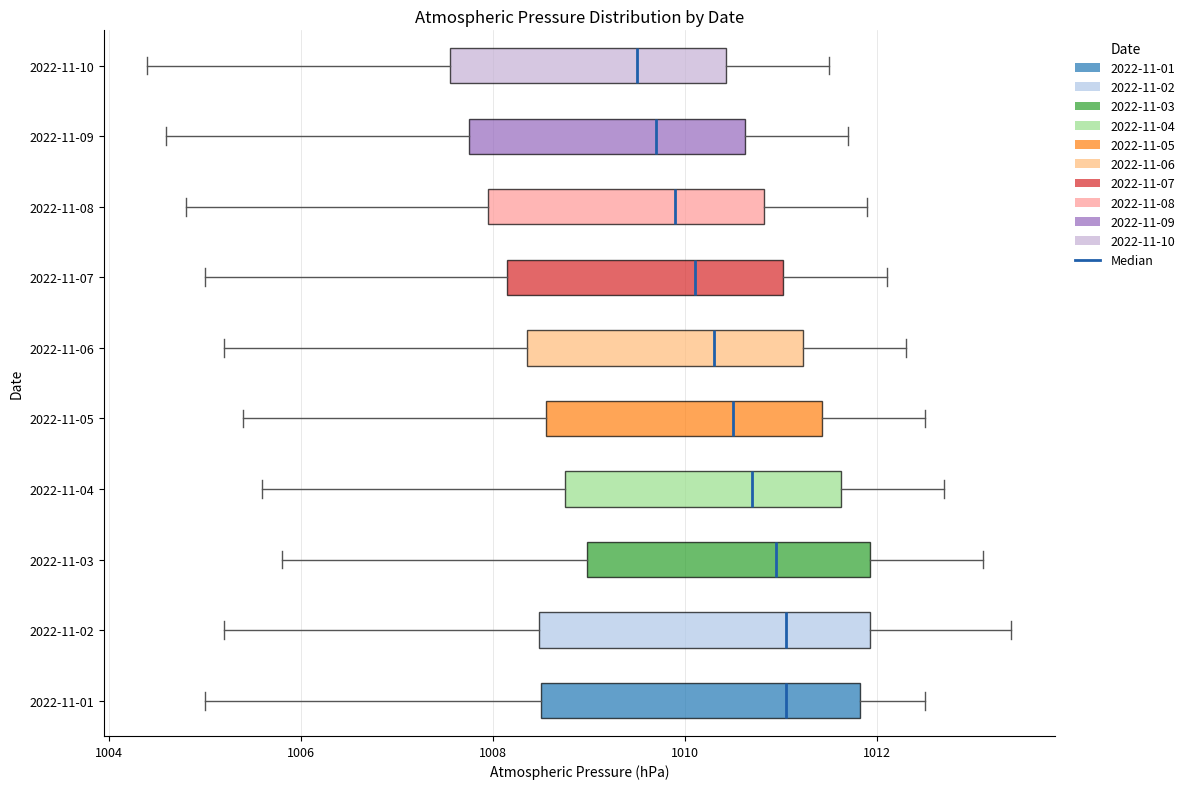

Where is the left edge of the box for 2022-11-02 on the x-axis? The values are not printed on the chart, so give them approximately, as read against the axis.

1008.4